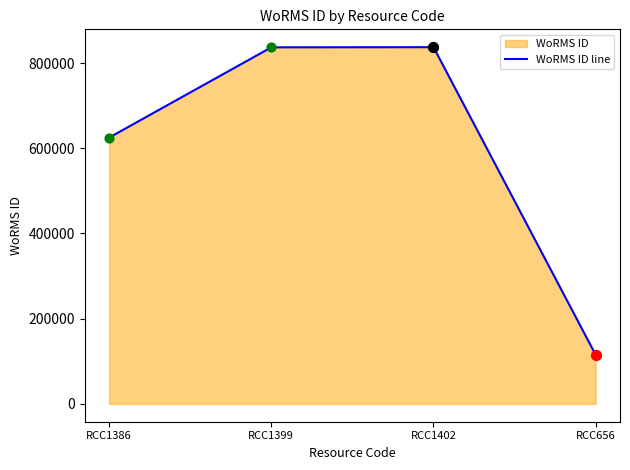

Which has a higher value, RCC1399 or RCC1402?

RCC1402